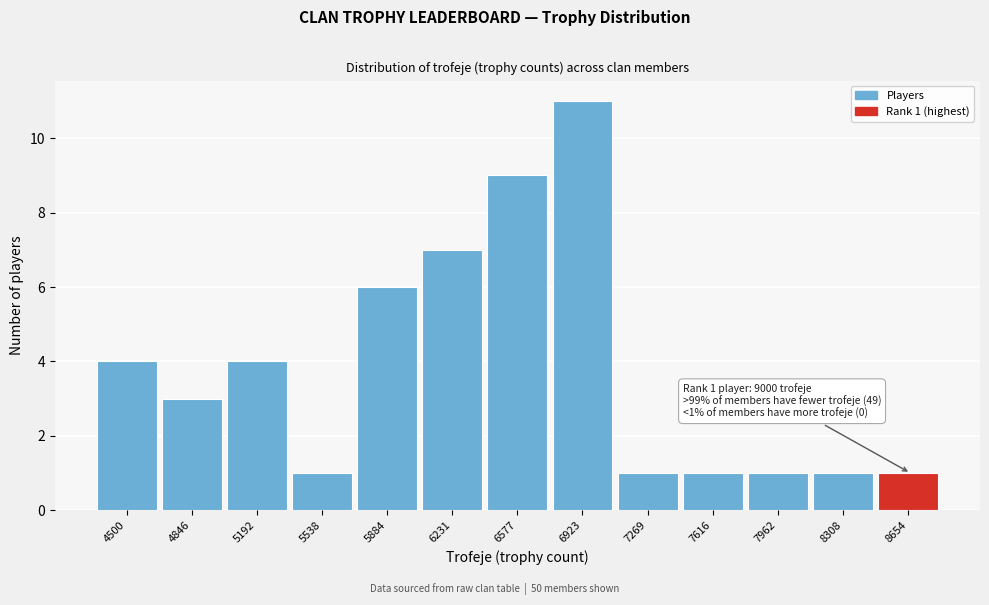

Reading right to left, list all the values displayed in this chart.

1	1	1	1	1	11	9	7	6	1	4	3	4